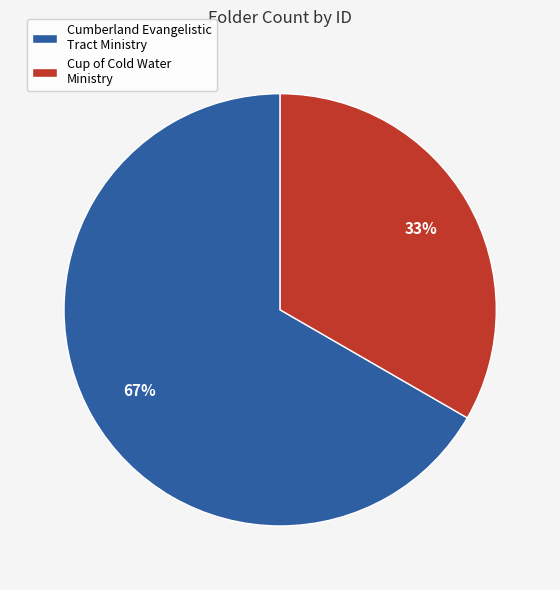

How many slices are in this pie chart?

2